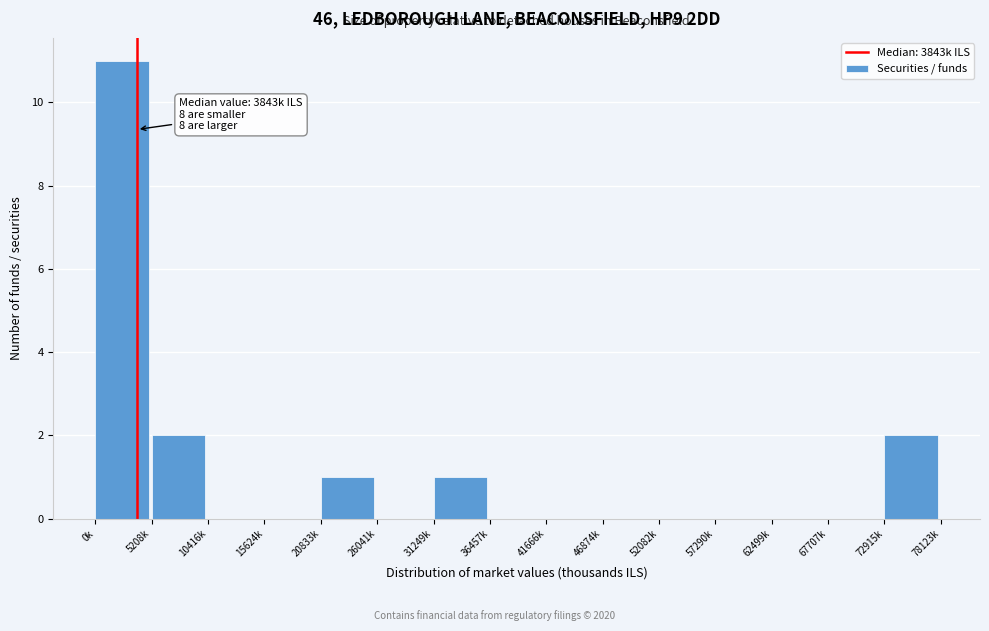

Reading left to right, list all the values displayed in this chart.

0k=11	5208k=2	10416k=0	15624k=0	20833k=1	26041k=0	31249k=1	36457k=0	41666k=0	46874k=0	52082k=0	57290k=0	62499k=0	67707k=0	72915k=2